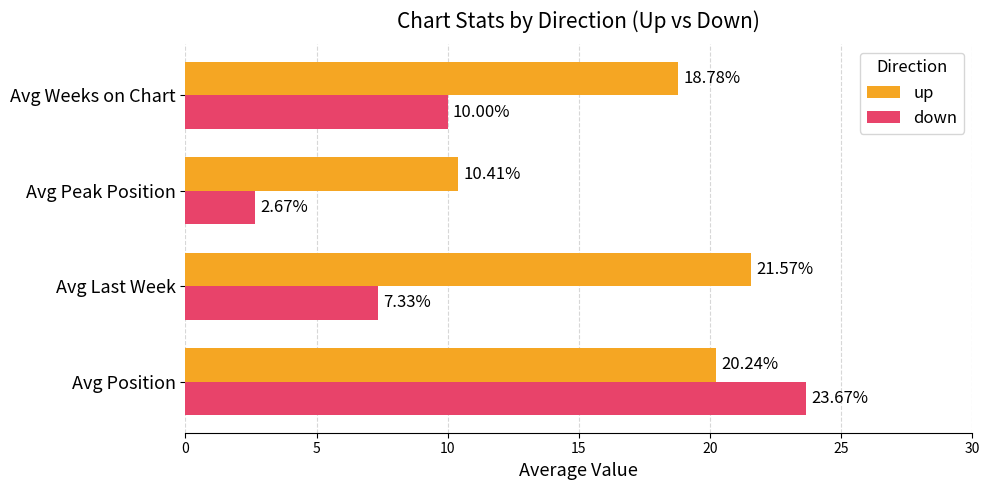

What are all the series names shown in the legend?

up, down